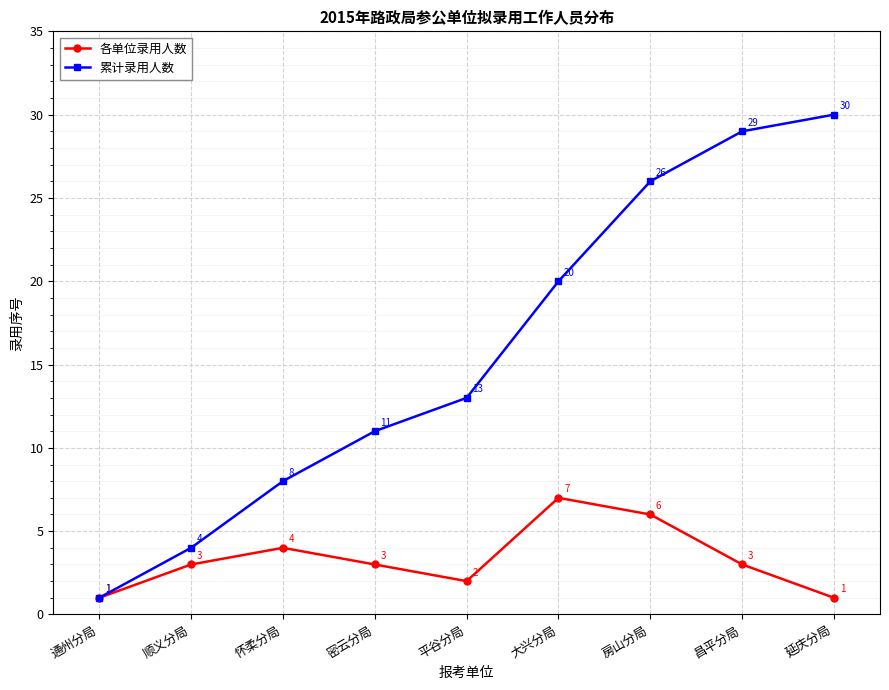

How many data points does each series have?

9